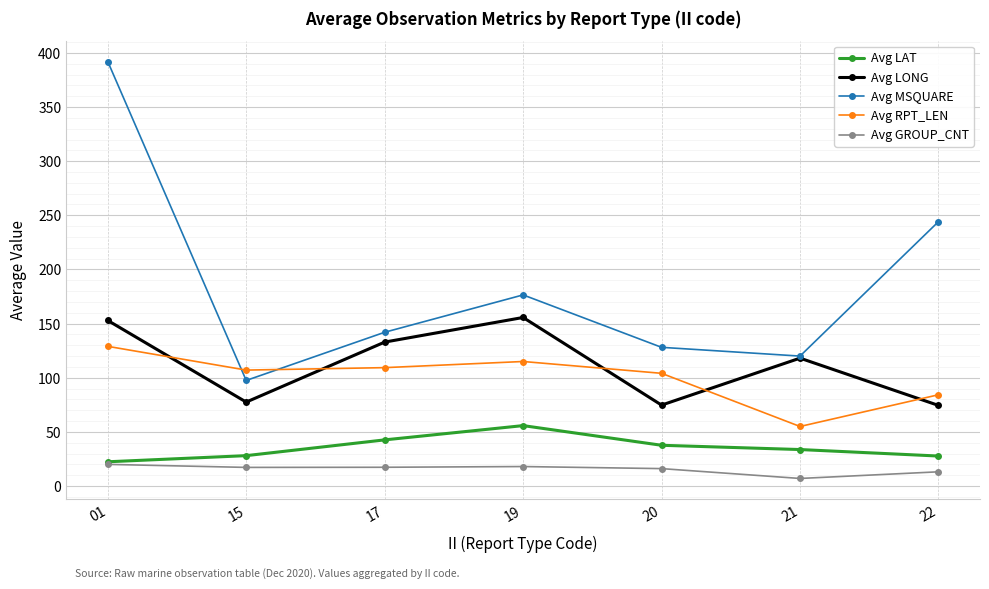

Is the value of Avg MSQUARE at 17 greater than the value of Avg LAT at 01?

Yes